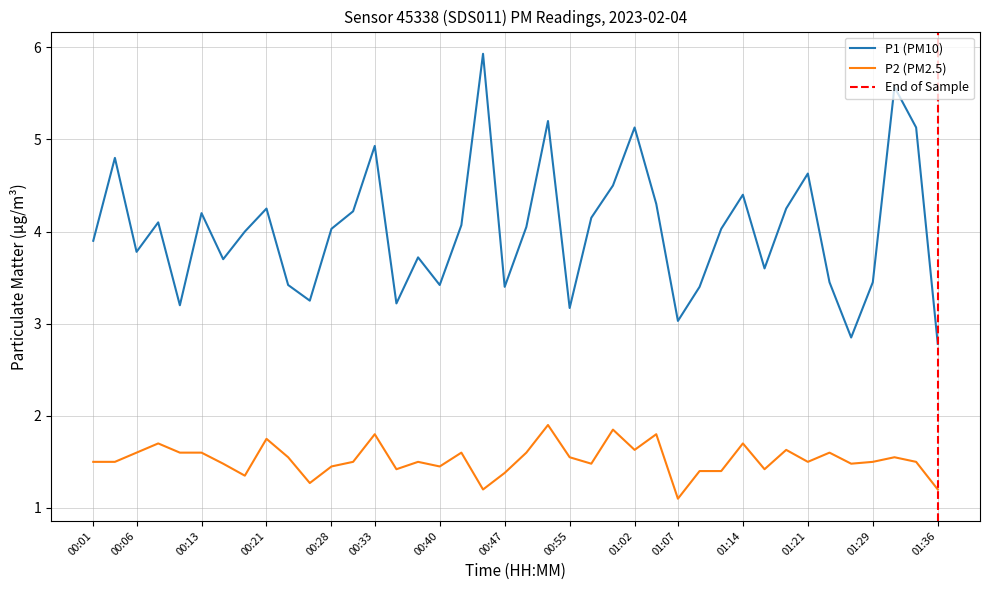

Reading left to right, extract all data points from this chart.

P1: 3.9	4.8	3.8	4.1	3.2	4.2	3.7	4.0	4.2	3.4	3.2	4.0	4.2	4.9	3.2	3.7	3.4	4.1	5.9	3.4	4.0	5.2	3.2	4.2	4.5	5.1	4.3	3.0	3.4	4.0	4.4	3.6	4.2	4.6	3.5	2.9	3.5	5.6	5.1	2.8
P2: 1.5	1.5	1.6	1.7	1.6	1.6	1.5	1.4	1.8	1.6	1.3	1.4	1.5	1.8	1.4	1.5	1.4	1.6	1.2	1.4	1.6	1.9	1.6	1.5	1.9	1.6	1.8	1.1	1.4	1.4	1.7	1.4	1.6	1.5	1.6	1.5	1.5	1.6	1.5	1.2